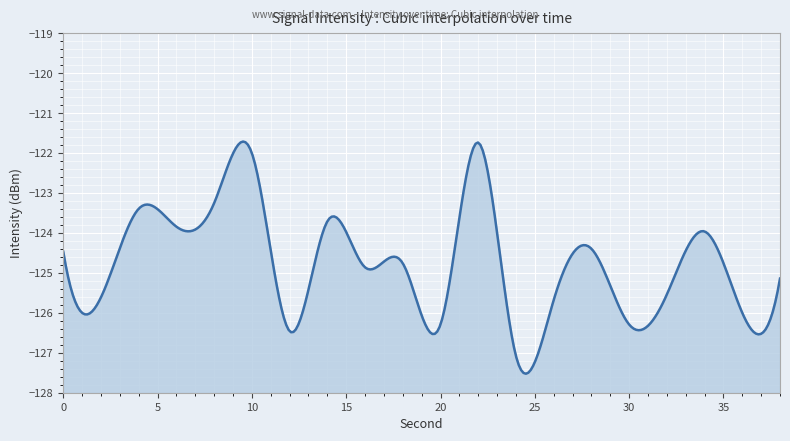

List the labels in order of value, largest first.

22, 10, 8, 4, 14, 6, 34, 28, 0, 18, 16, 38, 32, 2, 26, 36, 20, 30, 12, 24